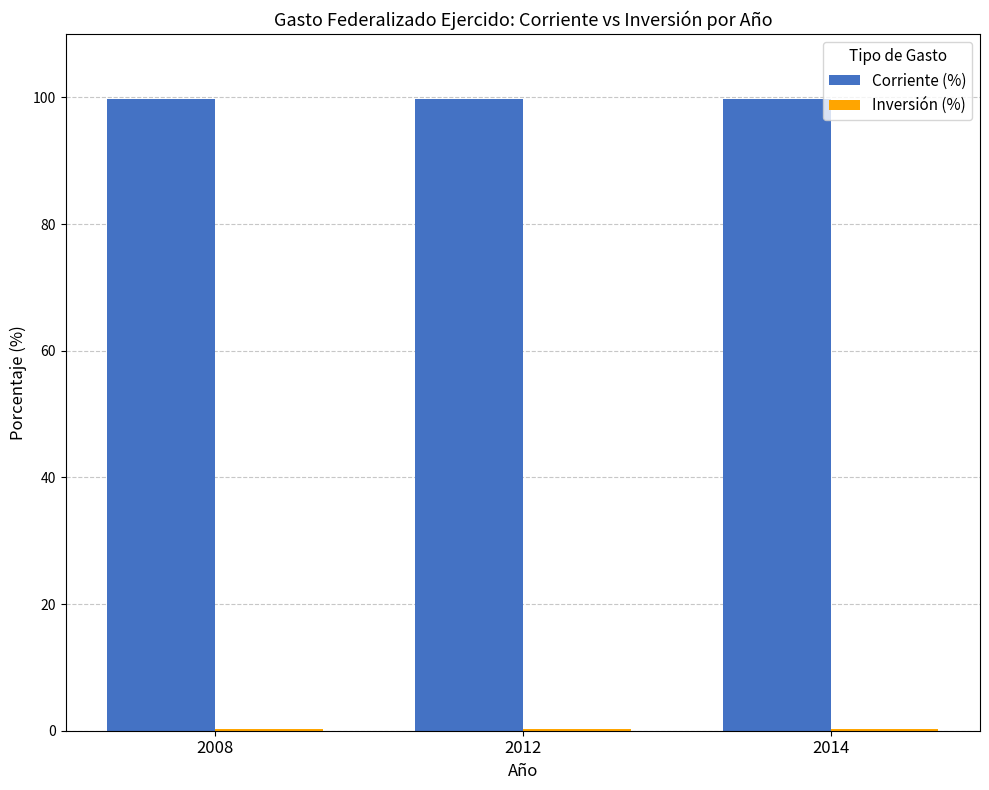

The value of Corriente (%) at 2012 is 99.7. True or false?

True